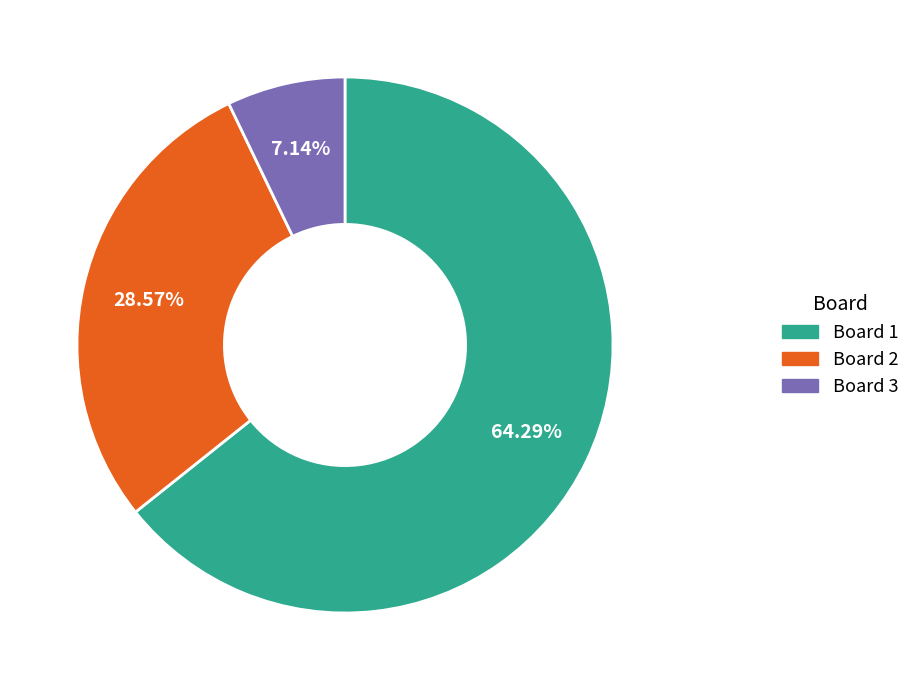

To the nearest percent, what is the difference between the largest and smallest slice percentages?

57%